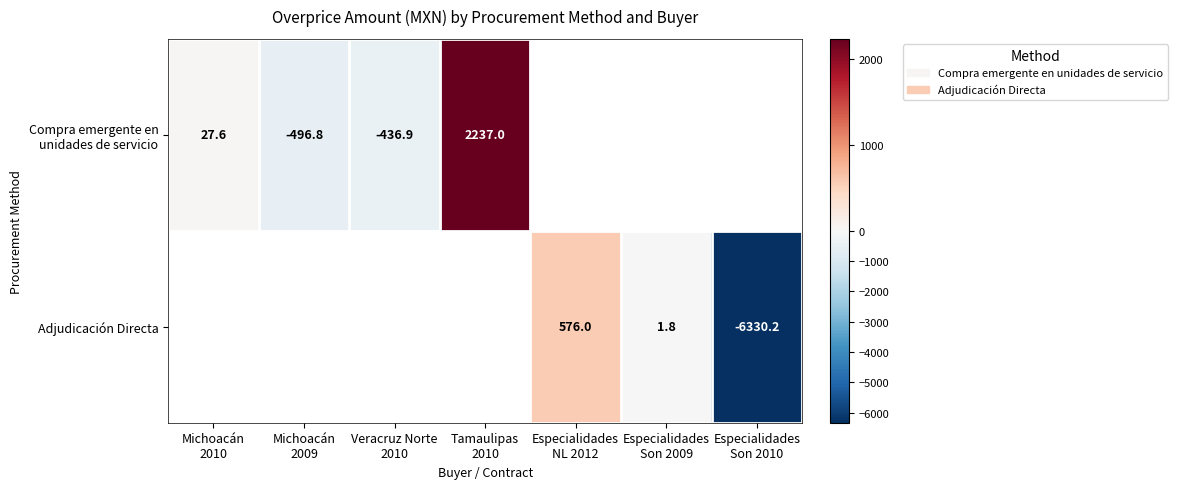

Where is Compra emergente en unidades de servicio nearest to the value 870?

Michoacán 2010